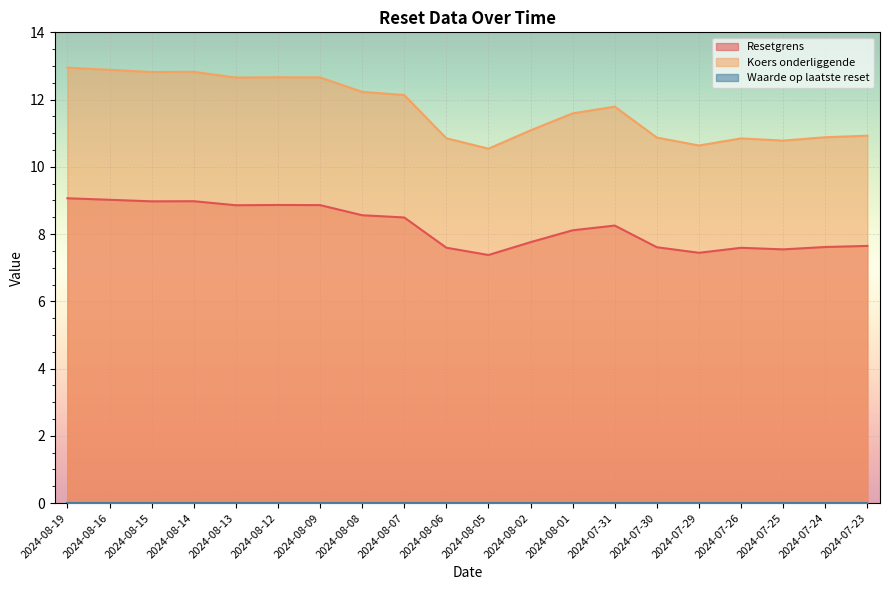

Which label corresponds to the smallest value in the chart?

2024-08-05